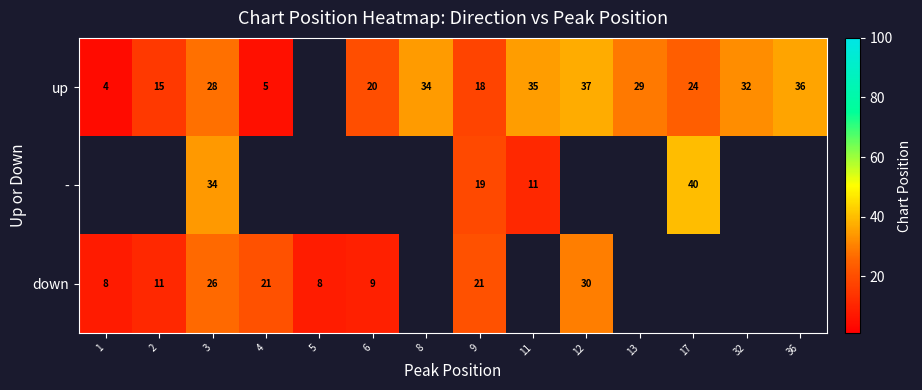

How many data points does each series have?

14